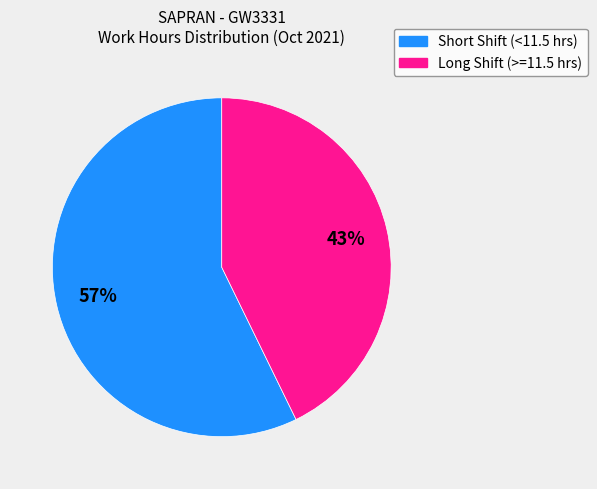

Which category has the biggest portion of the pie?

Short Shift (<11.5 hrs)